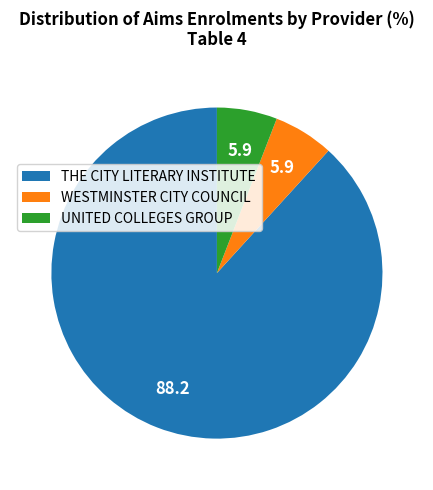

Does THE CITY LITERARY INSTITUTE represent more than half of the total?

Yes